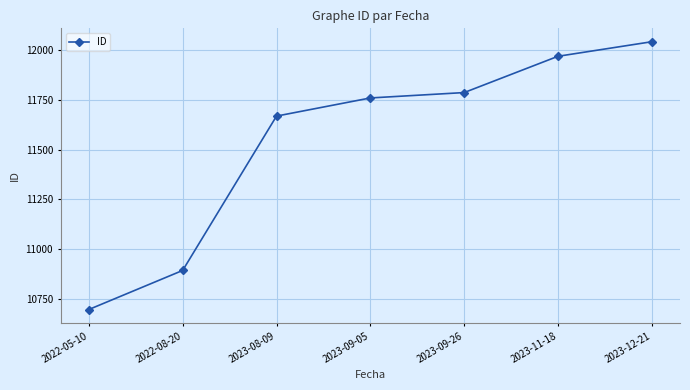

Reading left to right, list all the values displayed in this chart.

2022-05-10=10698	2022-08-20=10894	2023-08-09=11668	2023-09-05=11759	2023-09-26=11786	2023-11-18=11968	2023-12-21=12041